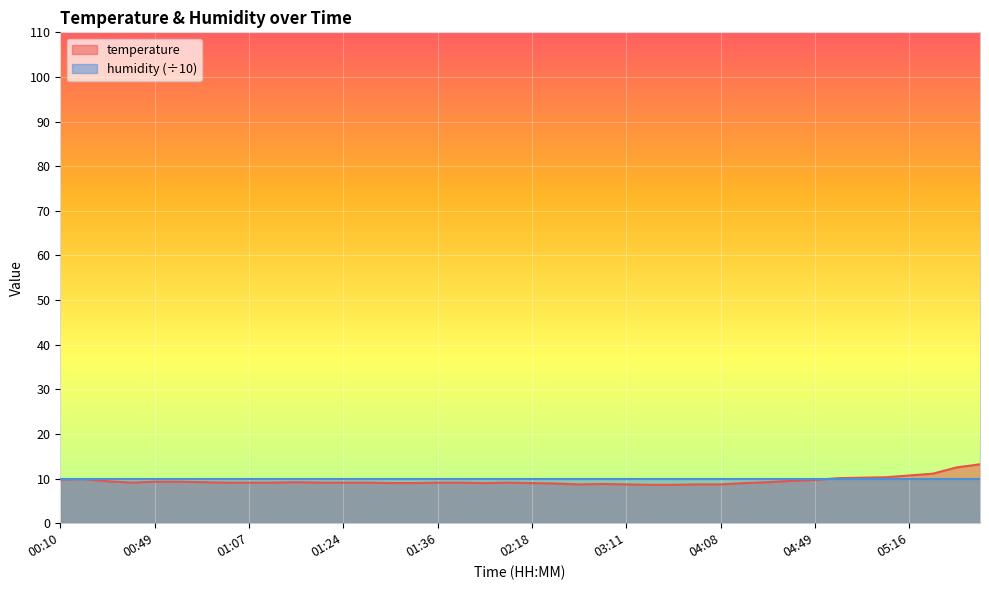

True or false: the data shows 9.1 at 01:07.

True